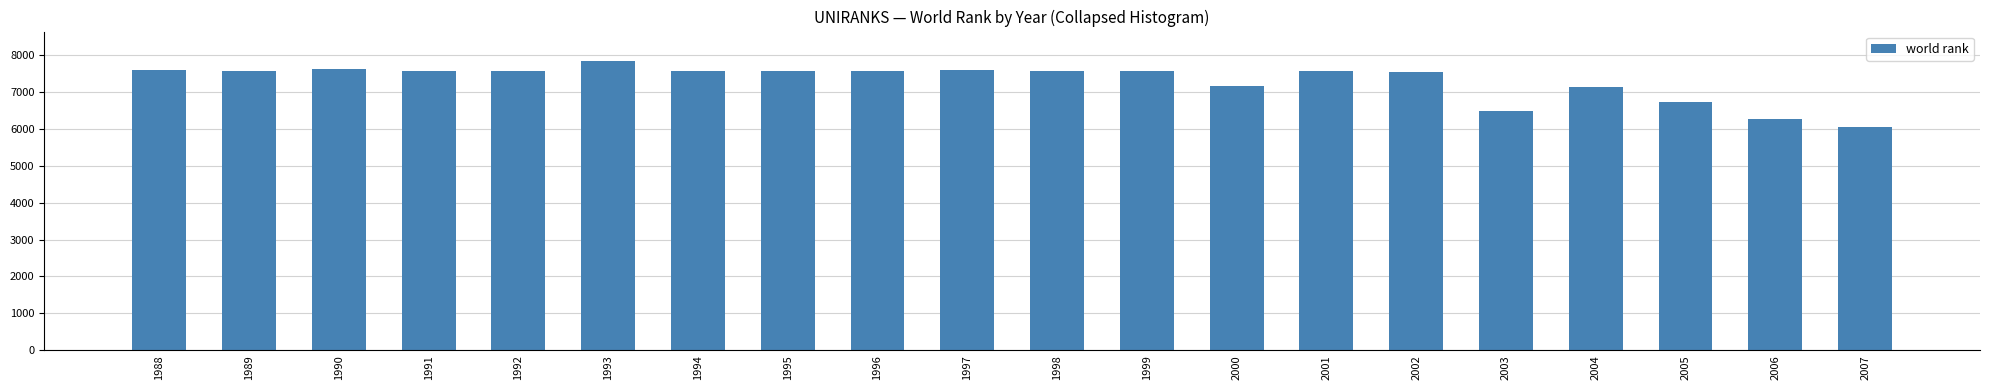

Read the value at 1990, to the nearest 50.

7600